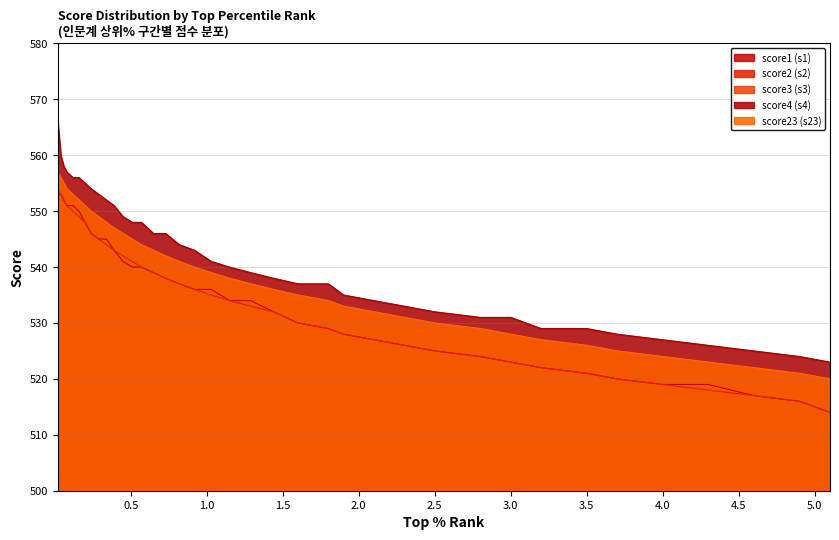

Which series has the largest total across all categories?

score4 (s4)